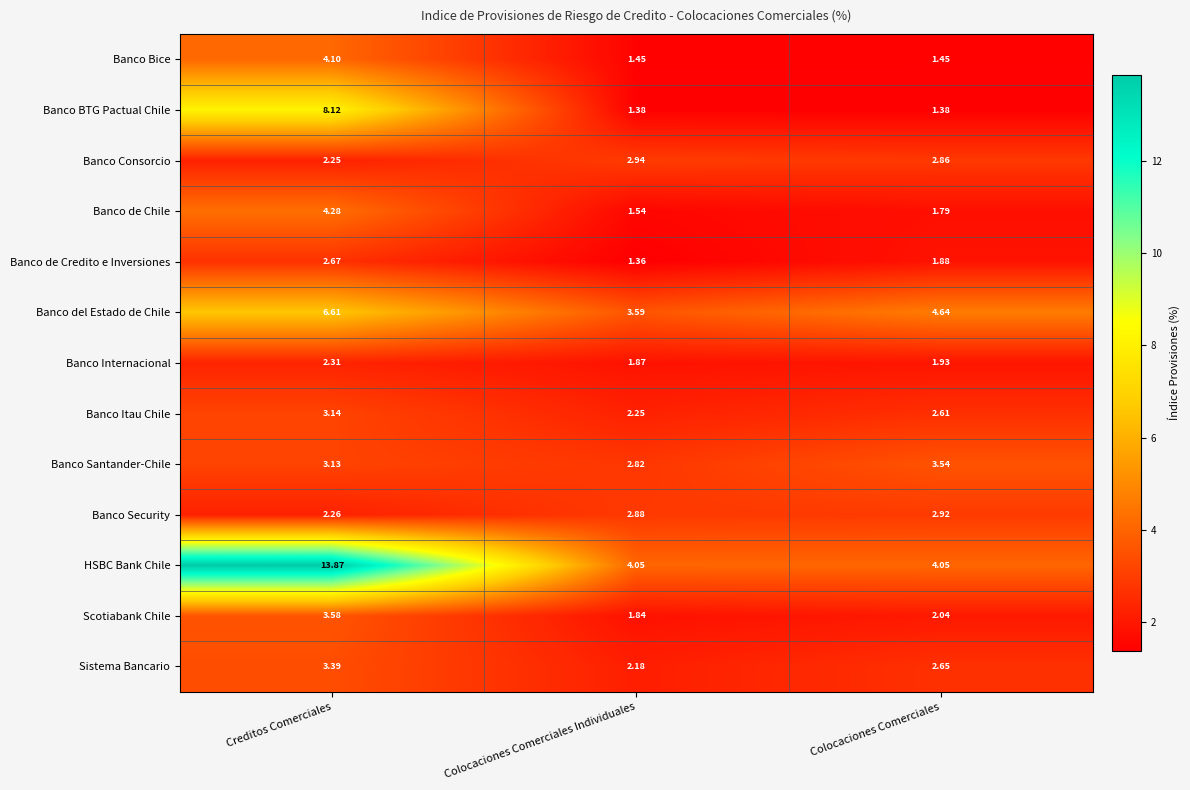

Which series has the largest total across all categories?

HSBC Bank Chile